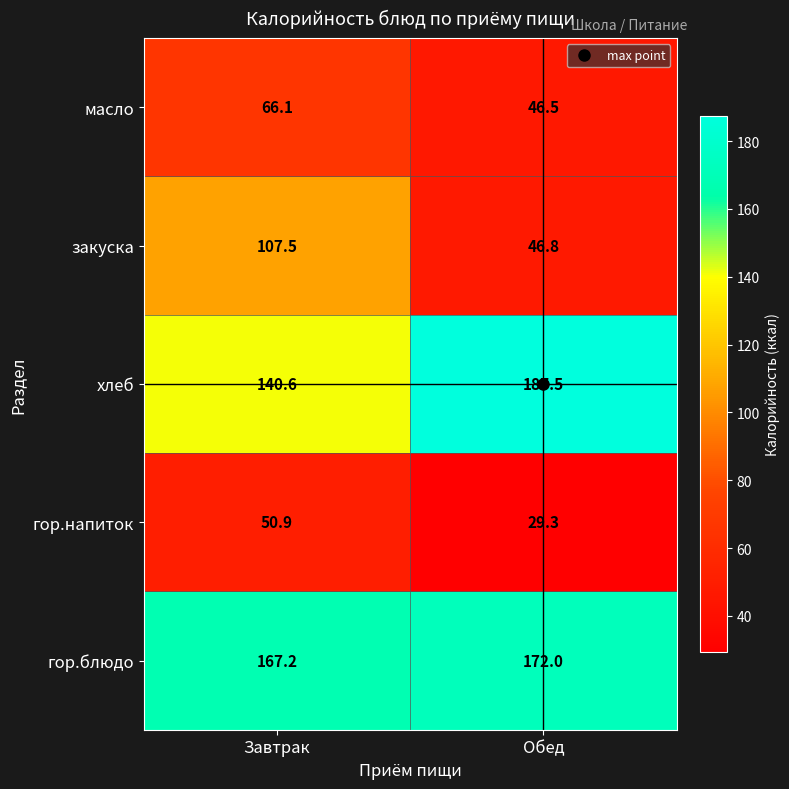

What is the highest value of the гор.блюдо series?

172.0